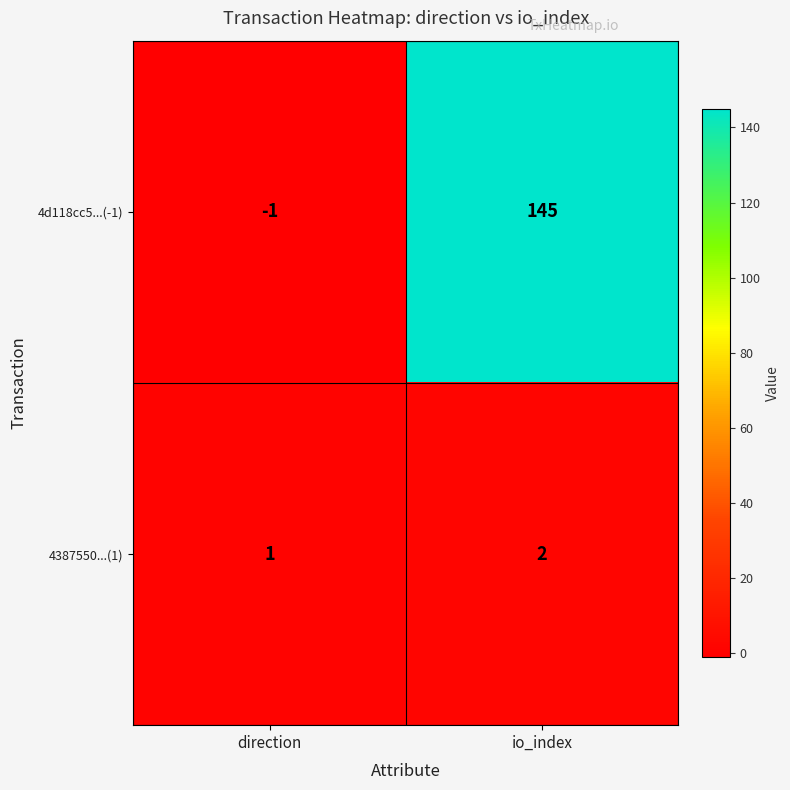

Rank the series at io_index from highest to lowest value.

4d118cc5...(-1), 4387550...(1)